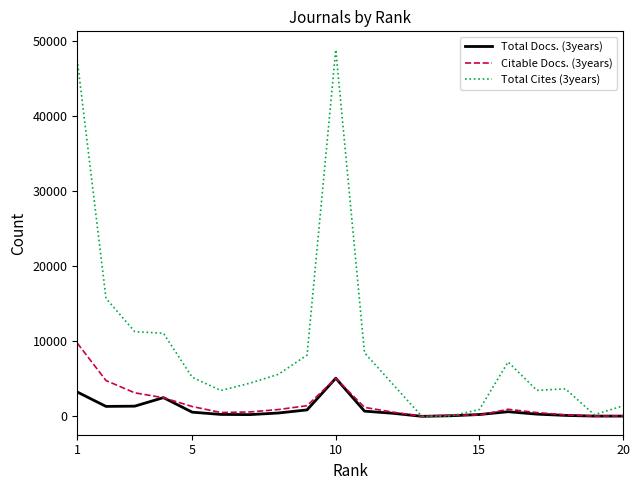

List the series in order of their peak value, lowest first.

Total Docs. (3years), Citable Docs. (3years), Total Cites (3years)